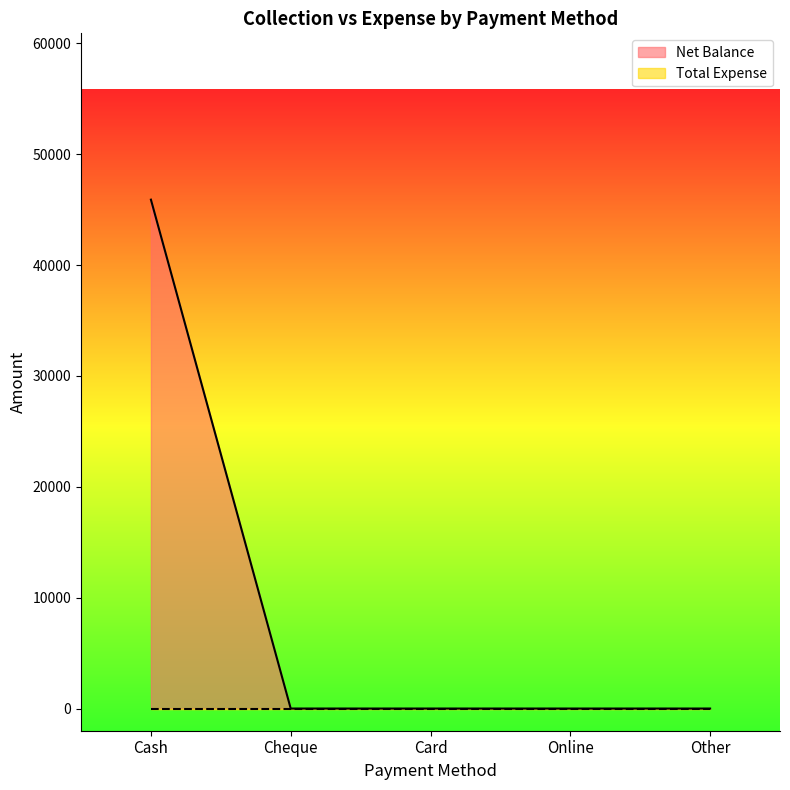

Where is the data nearest to the value 22948?

Cash